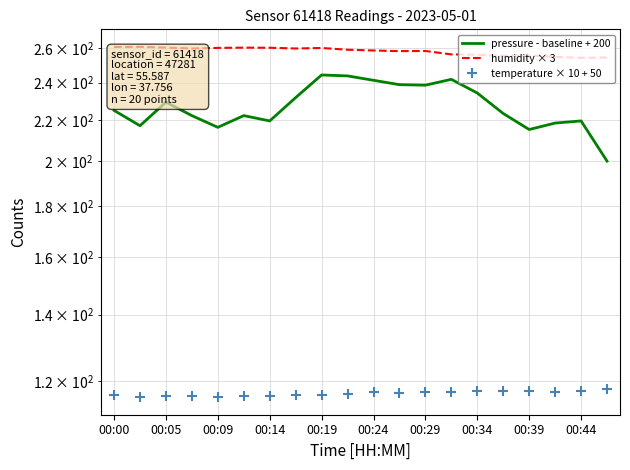

Which series has the largest total across all categories?

humidity × 3